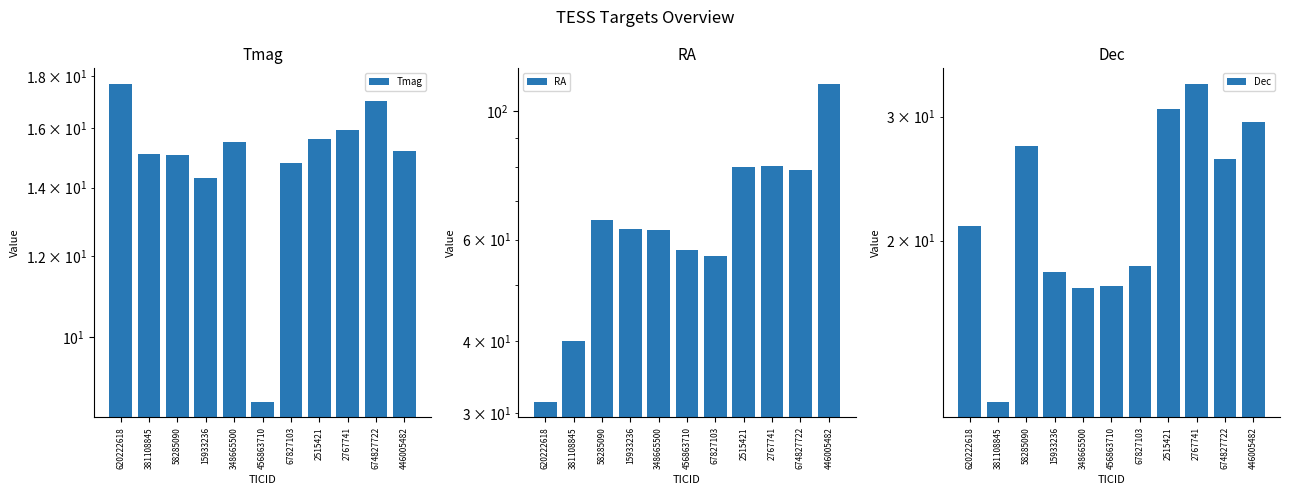

Reading right to left, list all the values displayed in this chart.

Tmag: 446005482=15.2	674827722=17.0	2767741=15.9	2515421=15.6	67827103=14.8	456863710=8.6	348665500=15.5	15933236=14.3	58285090=15.1	381108845=15.1	620222618=17.7
RA: 446005482=111.4	674827722=79.1	2767741=80.4	2515421=80.2	67827103=56.1	456863710=57.6	348665500=62.4	15933236=62.5	58285090=64.7	381108845=40.0	620222618=31.5
Dec: 446005482=29.5	674827722=26.1	2767741=33.4	2515421=30.8	67827103=18.4	456863710=17.2	348665500=17.1	15933236=18.0	58285090=27.3	381108845=11.8	620222618=21.0